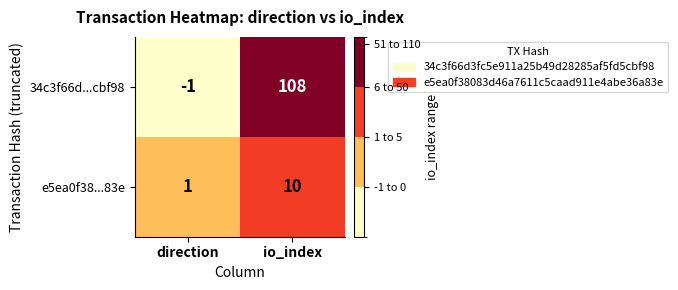

What is the average value of the 34c3f66d...cbf98 series?

54